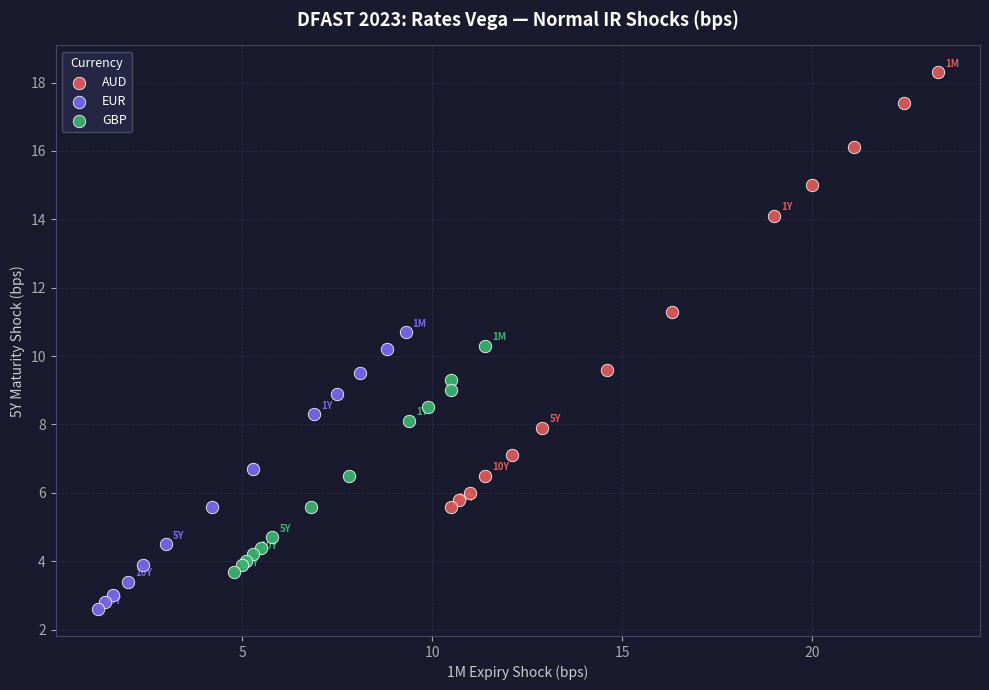

What are all the series names shown in the legend?

AUD, EUR, GBP